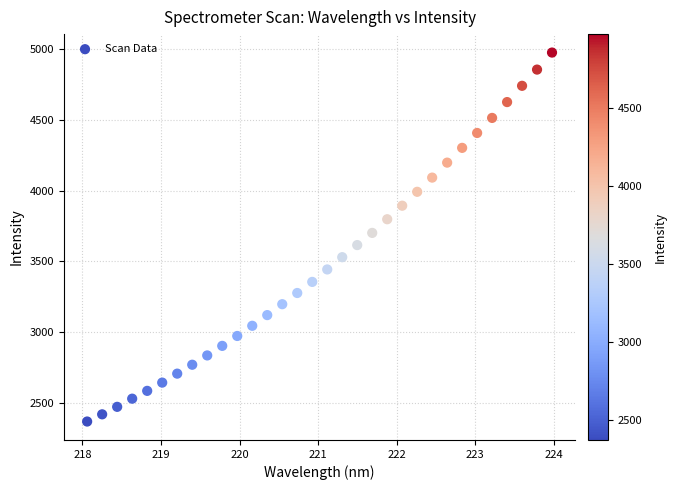

What is the range of X values (max minus min)?

5.9